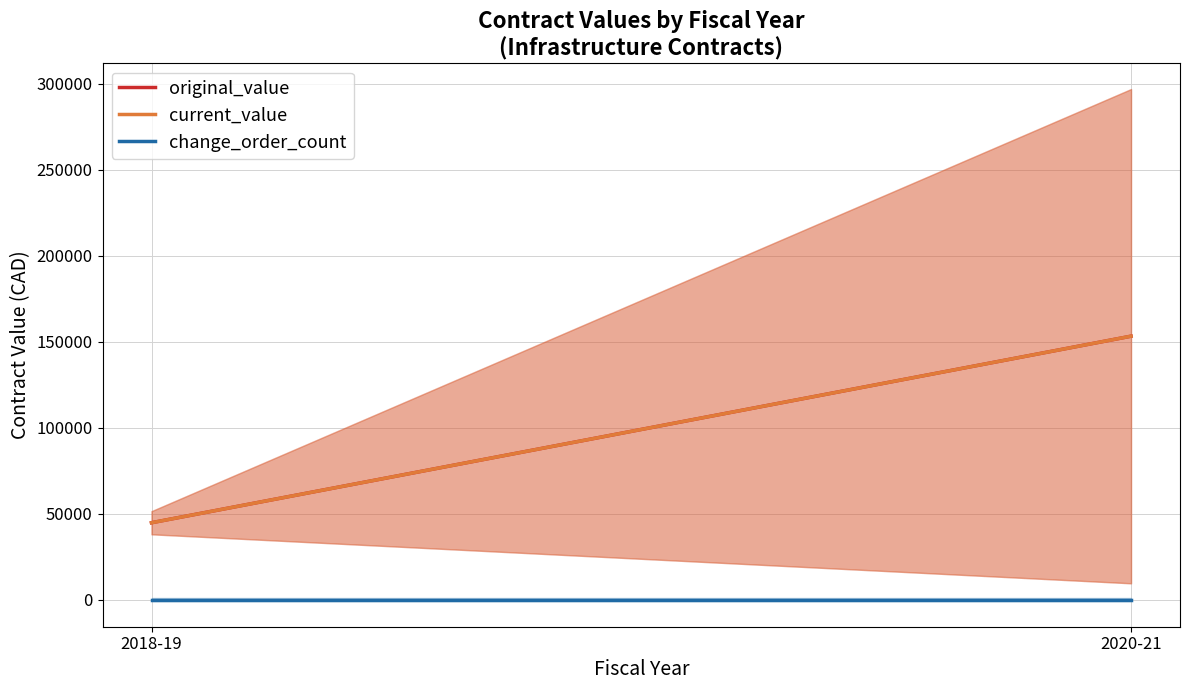

What is the label of the 1st point from the right?

2020-21